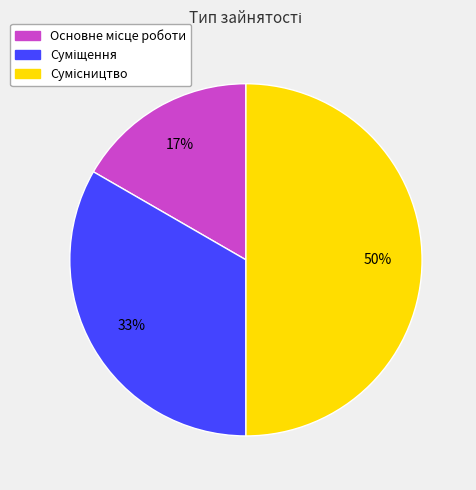

To the nearest percent, what is the average slice percentage?

33%